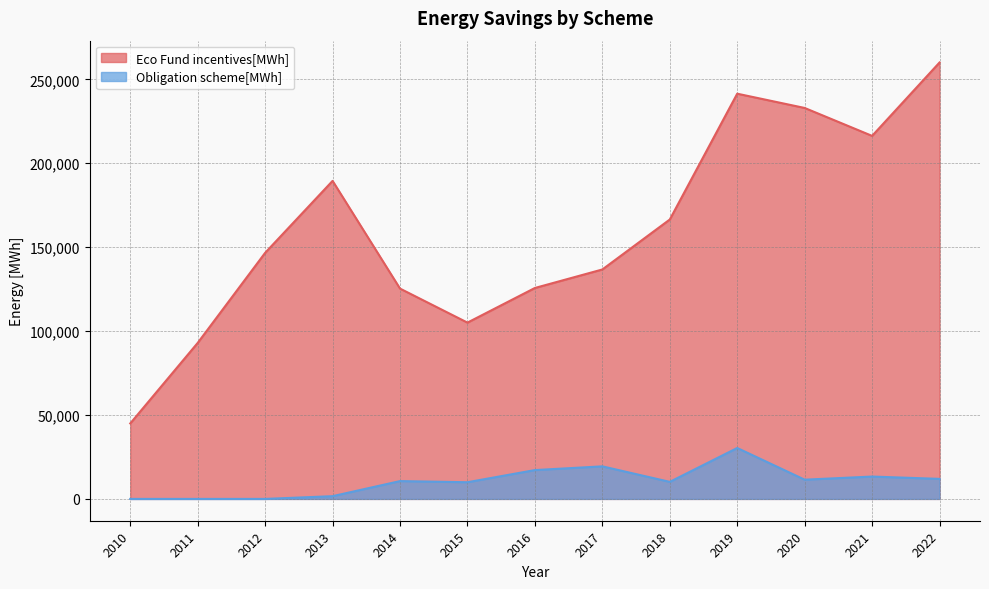

Reading left to right, list all the values displayed in this chart.

Eco Fund incentives[MWh]: 2010=44973.8	2011=92950.8	2012=146620.3	2013=189481.0	2014=125307.0	2015=105040.3	2016=125675.3	2017=136699.3	2018=166464.9	2019=241431.4	2020=232930.7	2021=216292.7	2022=260020.6
Obligation scheme[MWh]: 2010=0.0	2011=0.0	2012=0.0	2013=1631.0	2014=10619.0	2015=9937.8	2016=17178.3	2017=19399.4	2018=10155.5	2019=30332.5	2020=11458.4	2021=13321.4	2022=11936.2